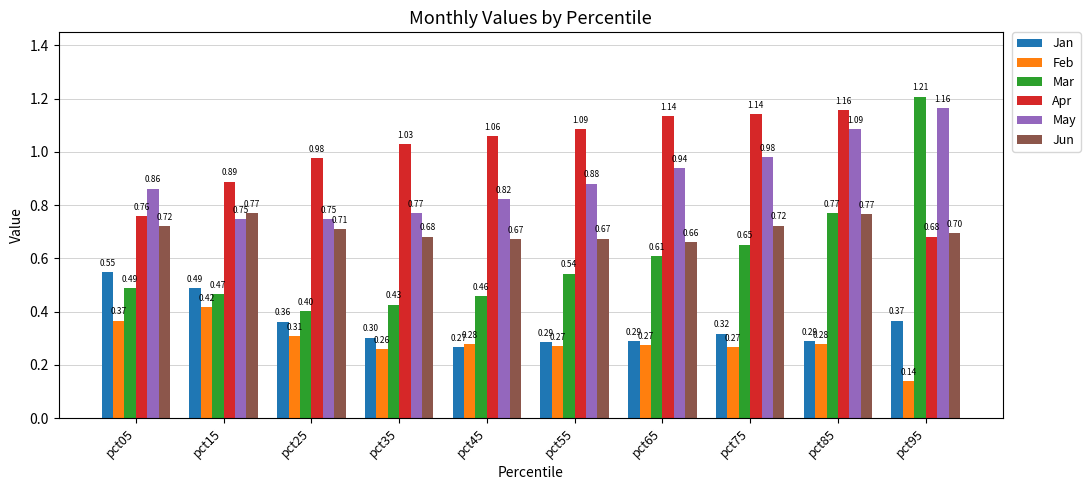

Where is Jun nearest to the value 0?

pct65